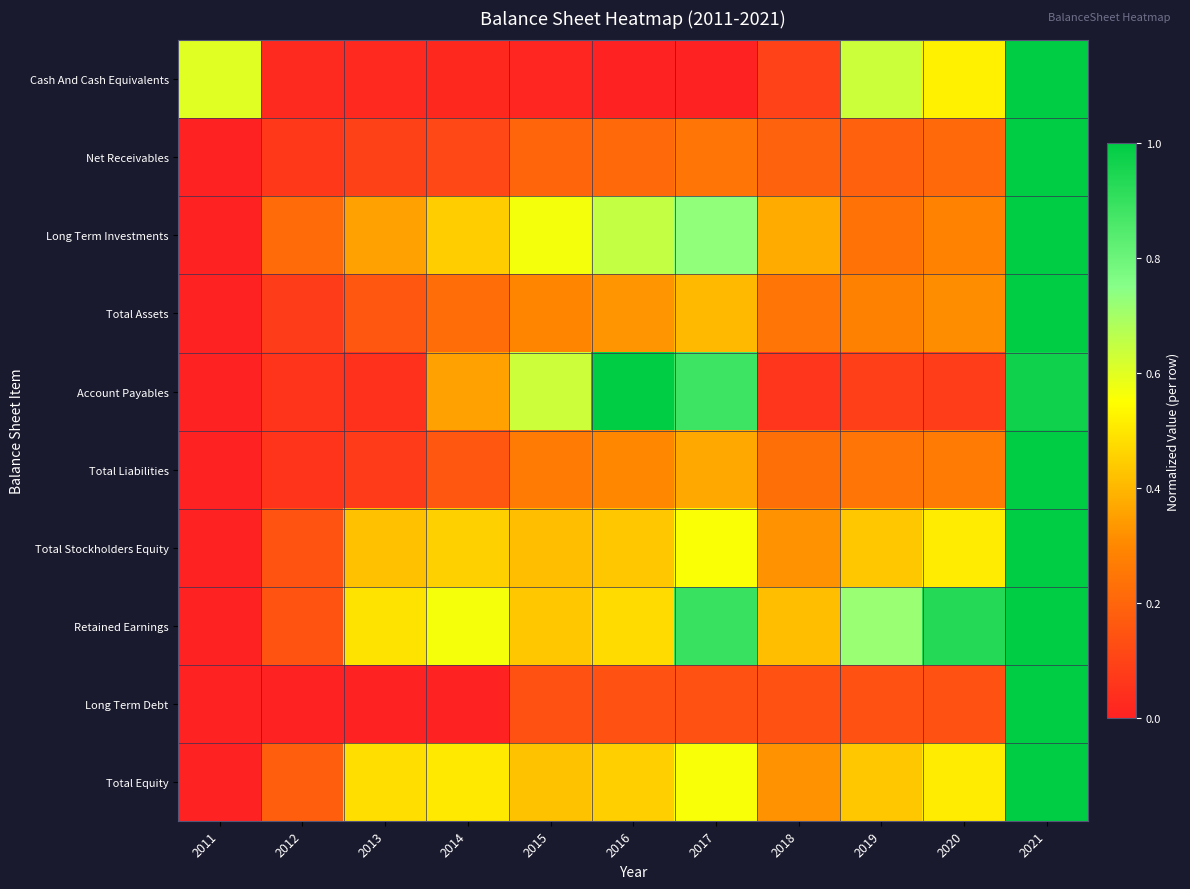

Reading left to right, transcribe all the data shown in this chart.

Cash And Cash Equivalents: 2011=0.6	2012=0.0	2013=0.0	2014=0.0	2015=0.0	2016=0.0	2017=0.0	2018=0.1	2019=0.6	2020=0.5	2021=1.0
Net Receivables: 2011=0.0	2012=0.1	2013=0.1	2014=0.1	2015=0.2	2016=0.2	2017=0.2	2018=0.2	2019=0.2	2020=0.2	2021=1.0
Long Term Investments: 2011=0.0	2012=0.2	2013=0.4	2014=0.4	2015=0.6	2016=0.6	2017=0.7	2018=0.4	2019=0.2	2020=0.3	2021=1.0
Total Assets: 2011=0.0	2012=0.1	2013=0.2	2014=0.2	2015=0.3	2016=0.3	2017=0.4	2018=0.2	2019=0.3	2020=0.3	2021=1.0
Account Payables: 2011=0.0	2012=0.1	2013=0.0	2014=0.4	2015=0.6	2016=1.0	2017=0.9	2018=0.1	2019=0.1	2020=0.1	2021=1.0
Total Liabilities: 2011=0.0	2012=0.1	2013=0.1	2014=0.2	2015=0.3	2016=0.3	2017=0.4	2018=0.2	2019=0.2	2020=0.3	2021=1.0
Total Stockholders Equity: 2011=0.0	2012=0.1	2013=0.4	2014=0.5	2015=0.4	2016=0.4	2017=0.6	2018=0.3	2019=0.4	2020=0.5	2021=1.0
Retained Earnings: 2011=0.0	2012=0.1	2013=0.5	2014=0.6	2015=0.4	2016=0.5	2017=0.9	2018=0.4	2019=0.7	2020=0.9	2021=1.0
Long Term Debt: 2011=0.0	2012=0.0	2013=0.0	2014=0.0	2015=0.1	2016=0.1	2017=0.1	2018=0.1	2019=0.1	2020=0.1	2021=1.0
Total Equity: 2011=0.0	2012=0.2	2013=0.5	2014=0.5	2015=0.4	2016=0.5	2017=0.6	2018=0.3	2019=0.4	2020=0.5	2021=1.0